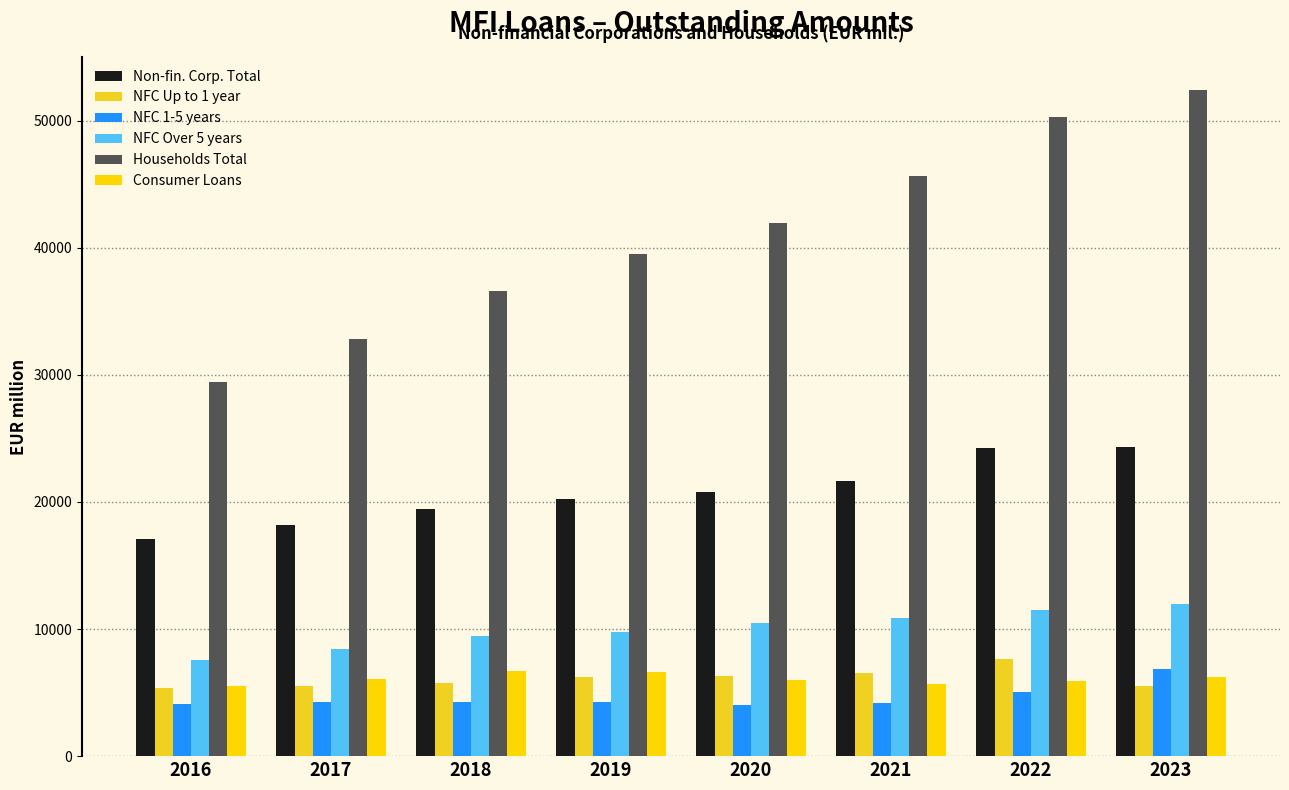

Where does the NFC Over 5 years series first go above 10465?

2020